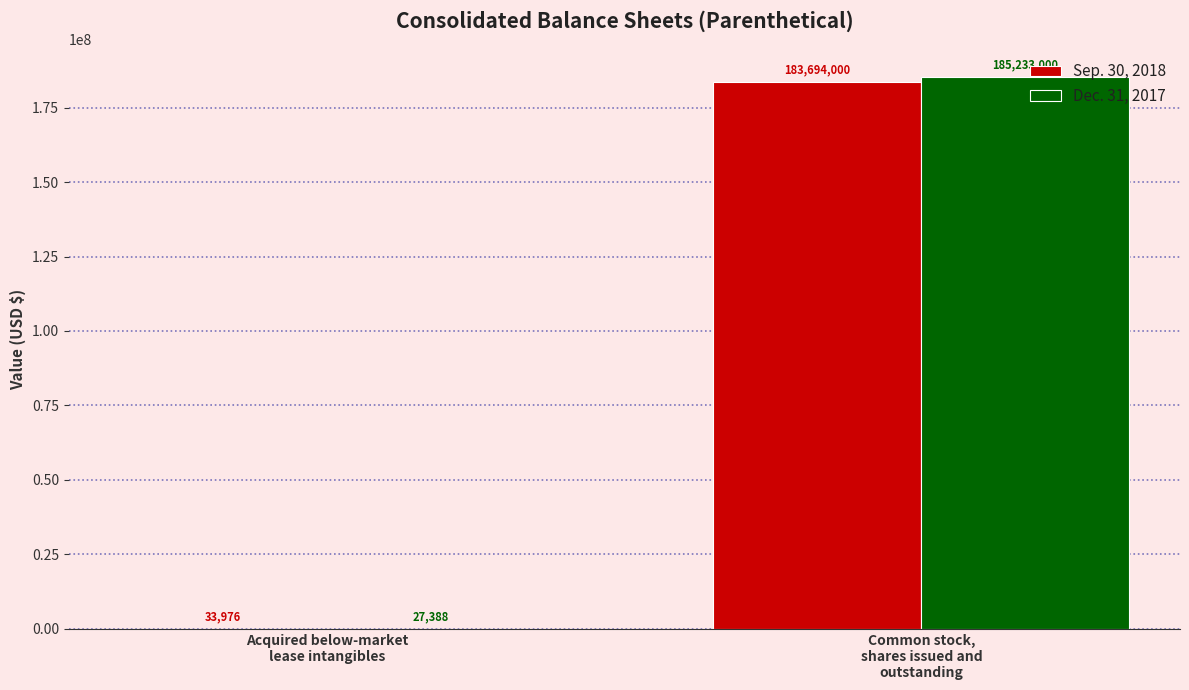

Which series has the largest total across all categories?

Dec. 31, 2017